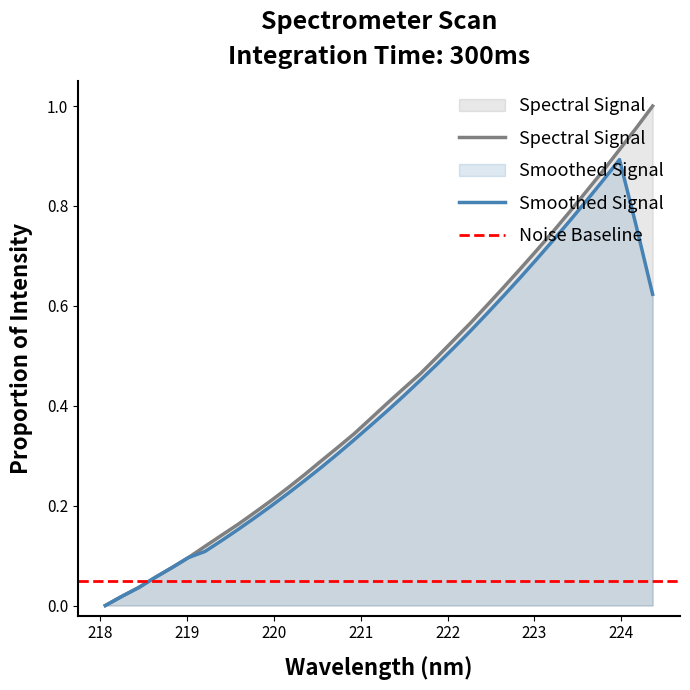

What is the change in value from 219.2067 to 219.9712?

+0.1